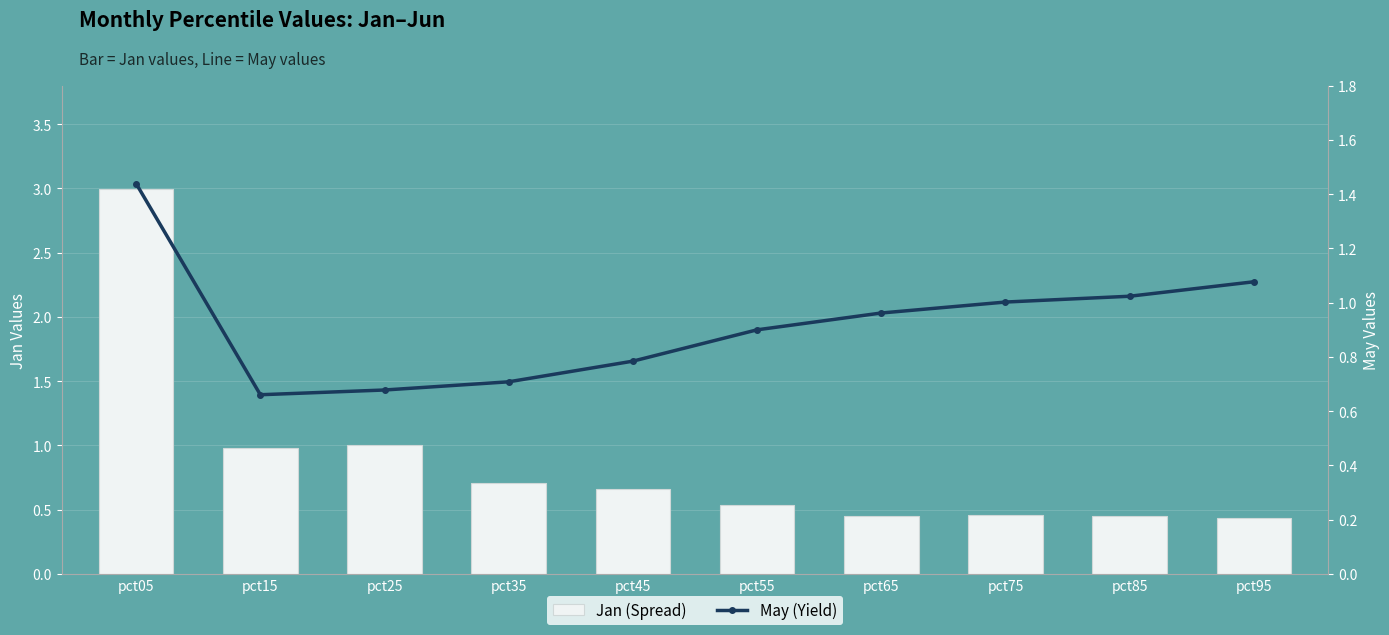

What is the value of the Jan (Spread) bar at the 6th from the left?

0.5